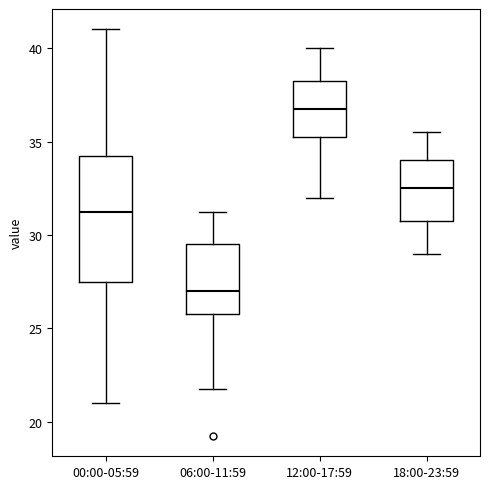

Where is the upper edge of the box for 06:00-11:59 on the y-axis? The values are not printed on the chart, so give them approximately, as read against the axis.

29.5